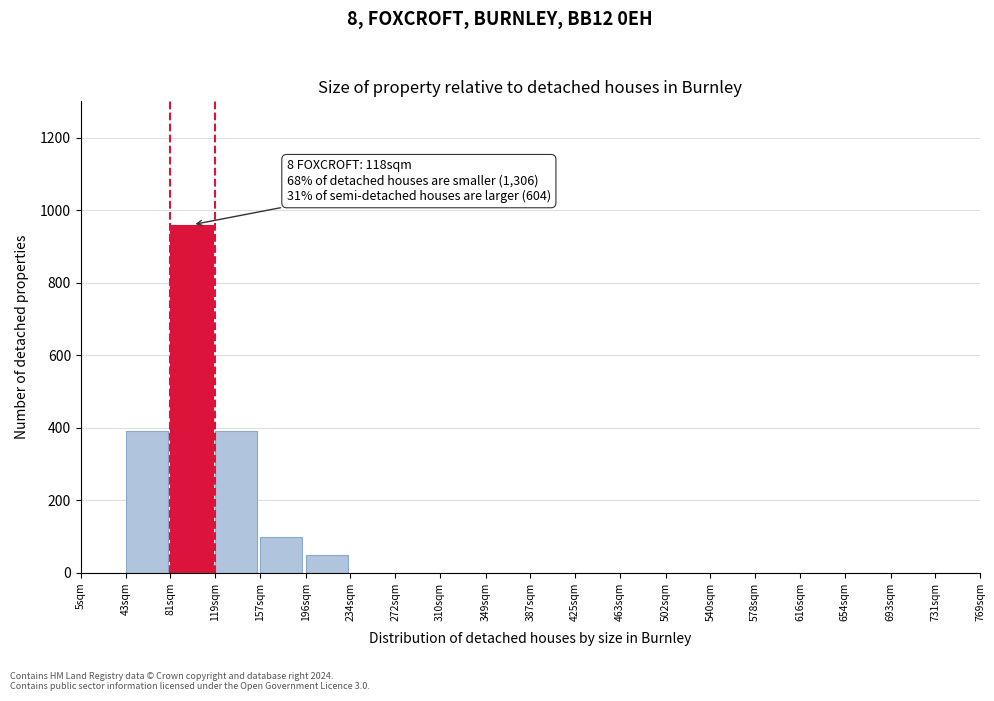

Reading right to left, what are all the values shown in this chart?

731sqm=0	693sqm=0	654sqm=0	616sqm=0	578sqm=0	540sqm=0	502sqm=0	463sqm=0	425sqm=0	387sqm=0	349sqm=0	310sqm=0	272sqm=0	234sqm=0	196sqm=50	157sqm=100	119sqm=390	81sqm=960	43sqm=390	5sqm=0